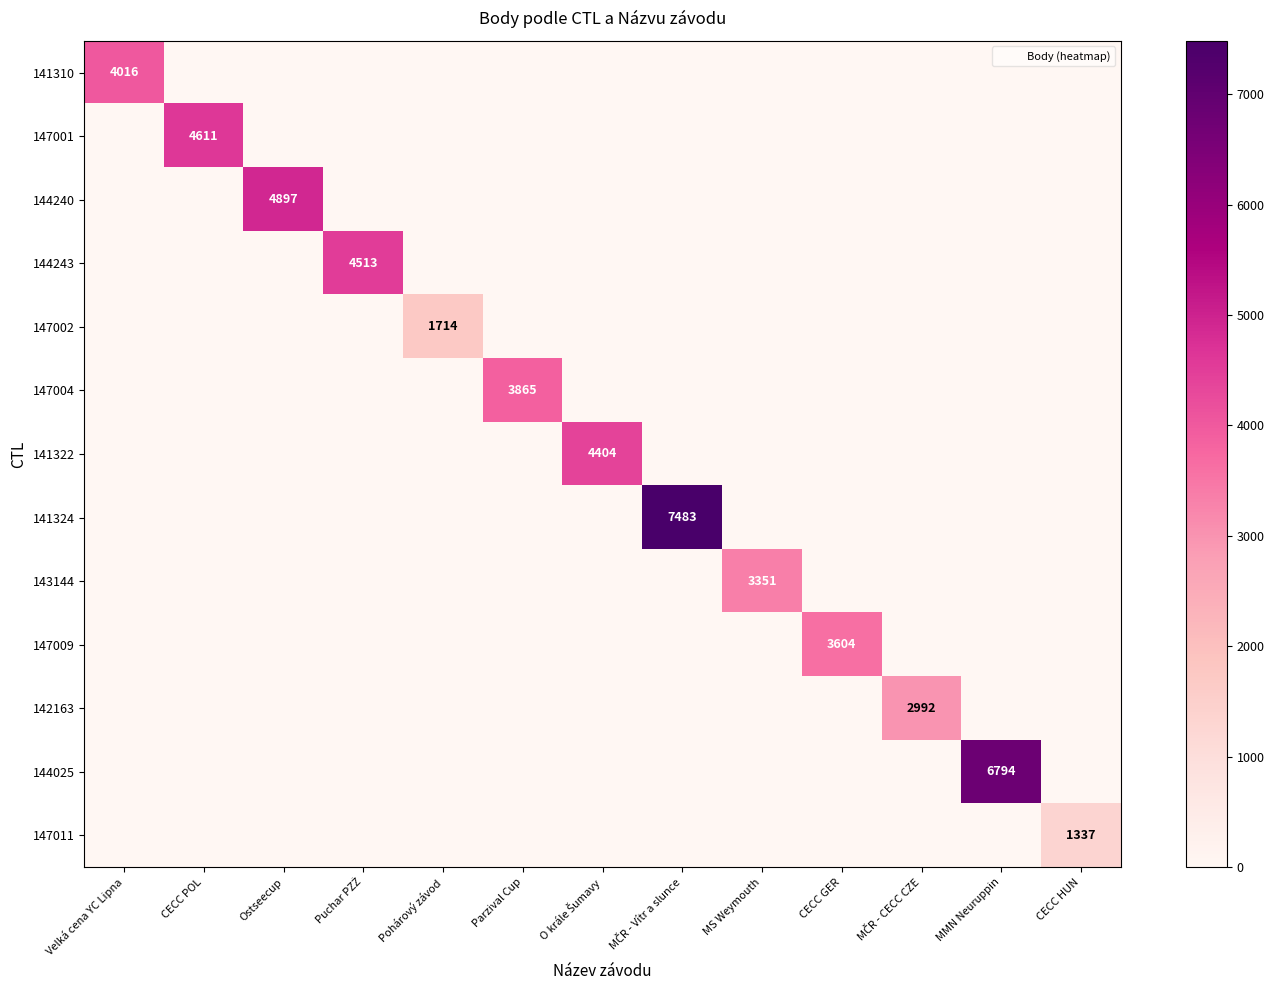

What is the average value of the 147004 series?

297